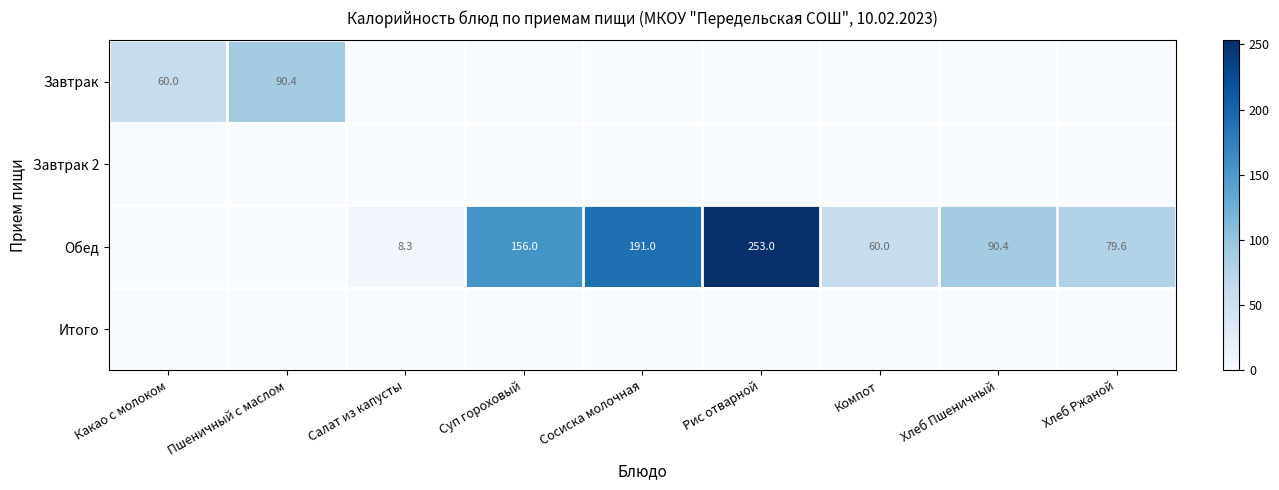

Which category has the highest value across all series?

Рис отварной